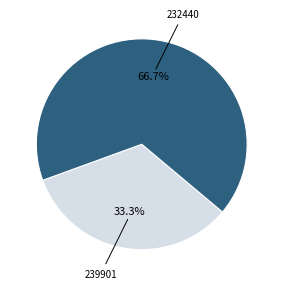

Is there any slice that represents more than half of the pie?

Yes